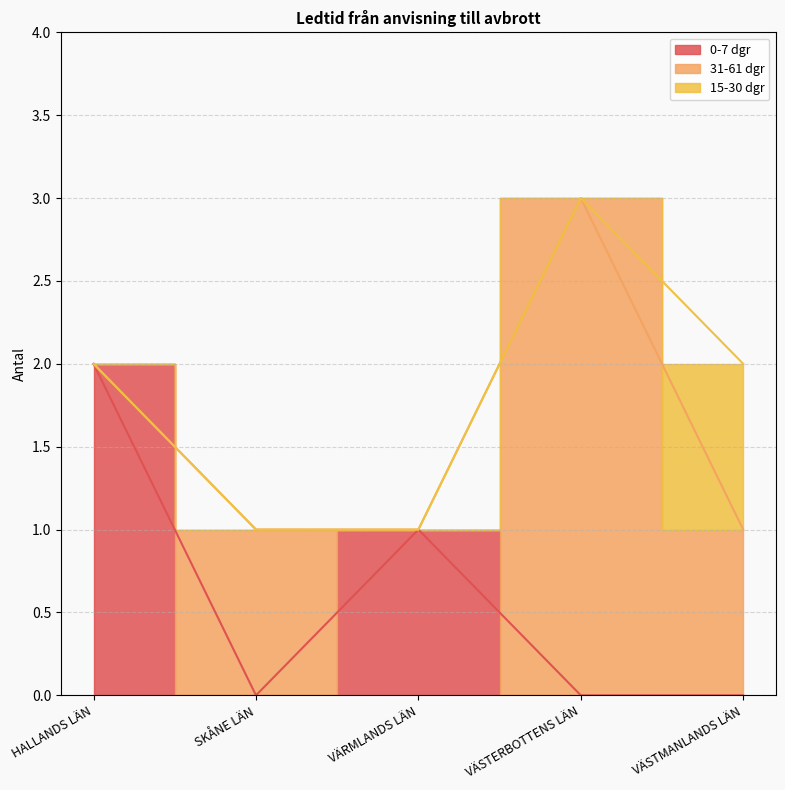

What is the difference between the maximum and minimum values in the 0-7 dgr series?

2